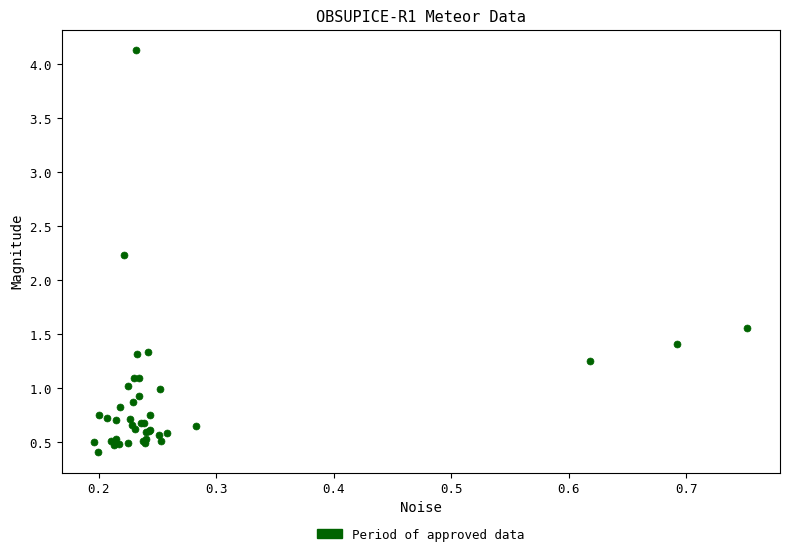

What Y value in the scatter plot is closest to 2?

2.2